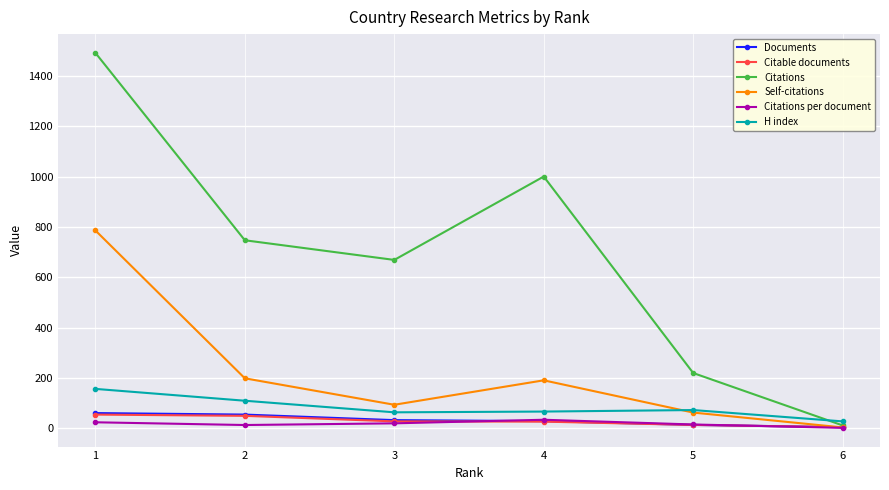

What is the spread (max minus min) of values at 4?

973.0